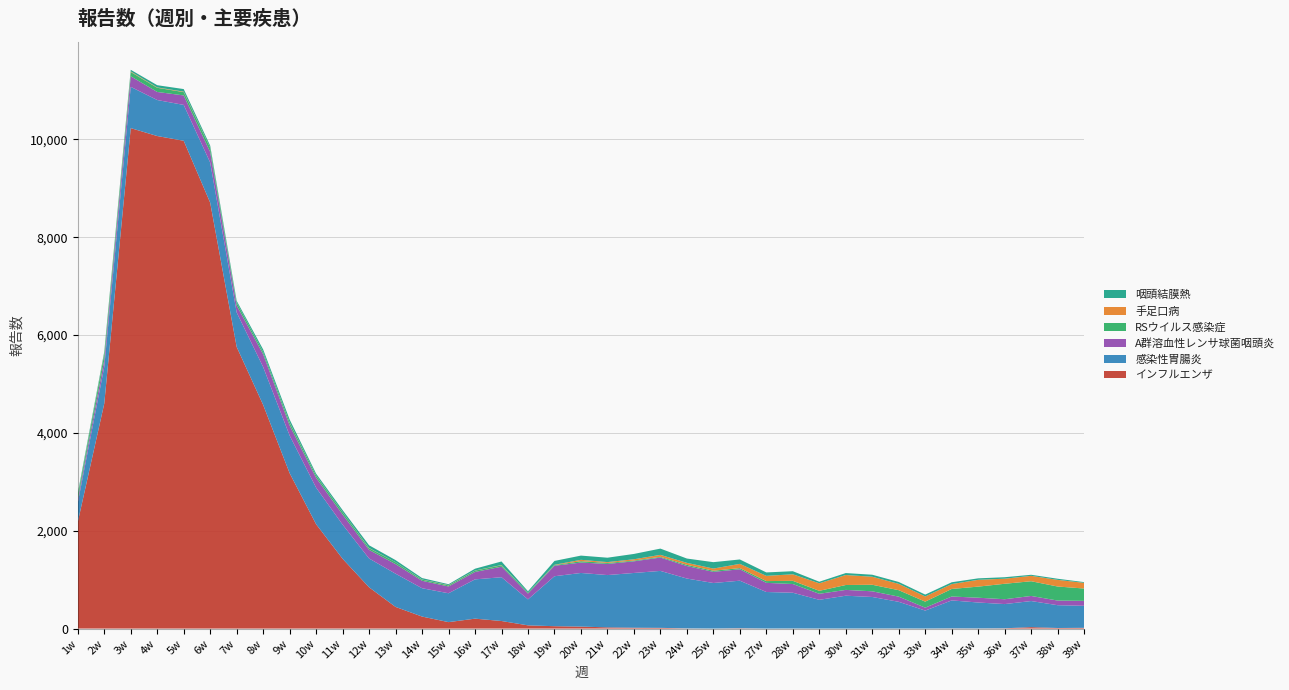

Reading right to left, what are all the values shown in this chart?

インフルエンザ: 39w=15	38w=11	37w=29	36w=5	35w=2	34w=3	33w=0	32w=1	31w=0	30w=0	29w=0	28w=1	27w=0	26w=6	25w=0	24w=3	23w=14	22w=17	21w=24	20w=40	19w=48	18w=65	17w=154	16w=202	15w=131	14w=245	13w=442	12w=843	11w=1426	10w=2132	9w=3176	8w=4572	7w=5757	6w=8706	5w=9971	4w=10068	3w=10230	2w=4599	1w=2177
感染性胃腸炎: 39w=450	38w=466	37w=533	36w=495	35w=530	34w=572	33w=367	32w=545	31w=645	30w=671	29w=587	28w=731	27w=747	26w=972	25w=931	24w=1019	23w=1164	22w=1119	21w=1069	20w=1096	19w=1021	18w=531	17w=895	16w=803	15w=590	14w=579	13w=679	12w=589	11w=698	10w=747	9w=769	8w=774	7w=704	6w=820	5w=733	4w=736	3w=843	2w=749	1w=394
A群溶血性レンサ球菌咽頭炎: 39w=101	38w=95	37w=104	36w=99	35w=98	34w=80	33w=60	32w=106	31w=116	30w=119	29w=123	28w=178	27w=187	26w=233	25w=228	24w=256	23w=273	22w=238	21w=228	20w=213	19w=214	18w=119	17w=215	16w=152	15w=139	14w=152	13w=196	12w=176	11w=206	10w=201	9w=206	8w=260	7w=142	6w=214	5w=194	4w=165	3w=216	2w=141	1w=64
RSウイルス感染症: 39w=252	38w=287	37w=301	36w=316	35w=227	34w=154	33w=123	32w=132	31w=134	30w=100	29w=61	28w=65	27w=36	26w=24	25w=23	24w=24	23w=15	22w=15	21w=20	20w=27	19w=13	18w=18	17w=28	16w=27	15w=22	14w=23	13w=38	12w=33	11w=49	10w=44	9w=56	8w=46	7w=60	6w=85	5w=68	4w=85	3w=88	2w=119	1w=79
手足口病: 39w=116	38w=136	37w=110	36w=104	35w=139	34w=100	33w=106	32w=129	31w=164	30w=204	29w=154	28w=134	27w=107	26w=87	25w=44	24w=41	23w=40	22w=27	21w=17	20w=29	19w=7	18w=2	17w=6	16w=3	15w=6	14w=4	13w=1	12w=6	11w=2	10w=4	9w=7	8w=1	7w=3	6w=5	5w=10	4w=8	3w=12	2w=12	1w=10
咽頭結膜熱: 39w=15	38w=23	37w=22	36w=30	35w=30	34w=37	33w=38	32w=39	31w=41	30w=40	29w=32	28w=63	27w=70	26w=90	25w=131	24w=88	23w=128	22w=109	21w=90	20w=86	19w=79	18w=27	17w=73	16w=36	15w=18	14w=29	13w=43	12w=55	11w=40	10w=38	9w=59	8w=52	7w=33	6w=41	5w=52	4w=45	3w=33	2w=39	1w=41